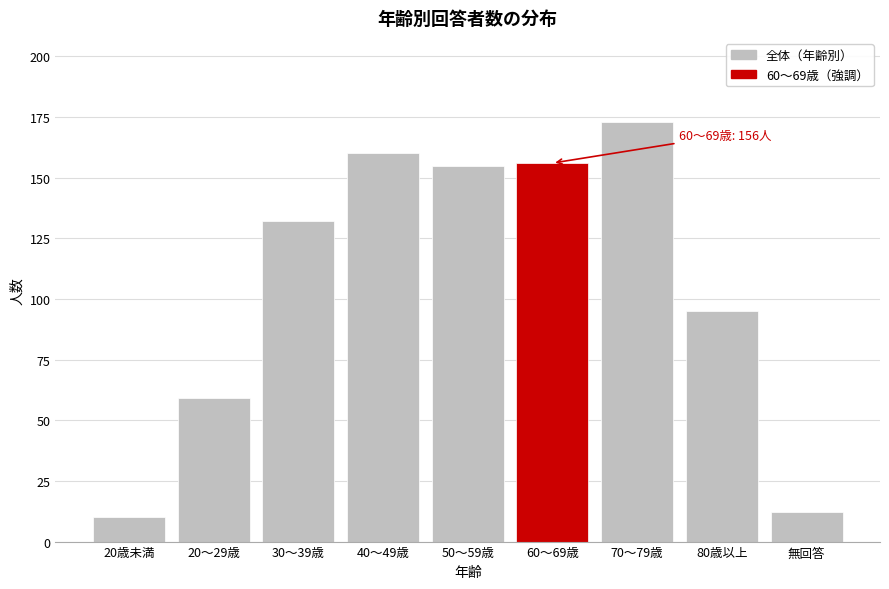

Reading left to right, list all the values displayed in this chart.

20歳未満=10	20～29歳=59	30～39歳=132	40～49歳=160	50～59歳=155	60～69歳=156	70～79歳=173	80歳以上=95	無回答=12